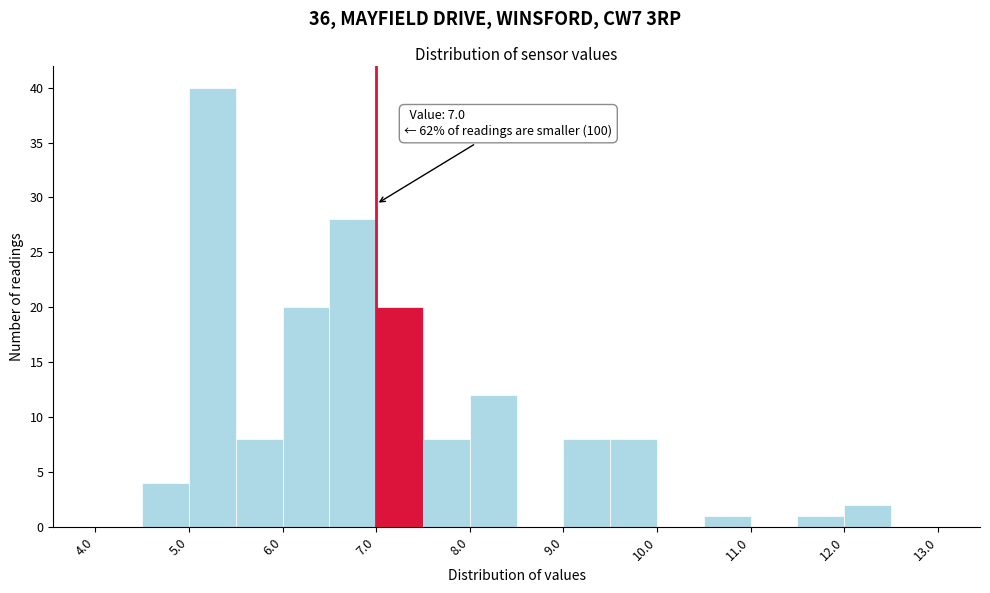

Which range on the x-axis has the tallest bar?

5.0 to 5.5